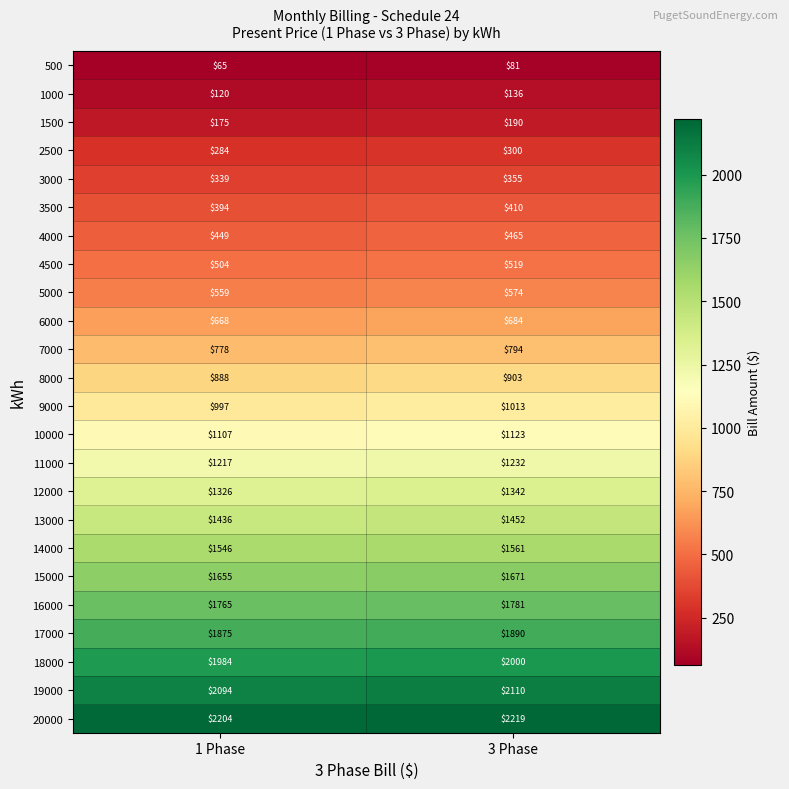

Which series has the largest total across all categories?

20000